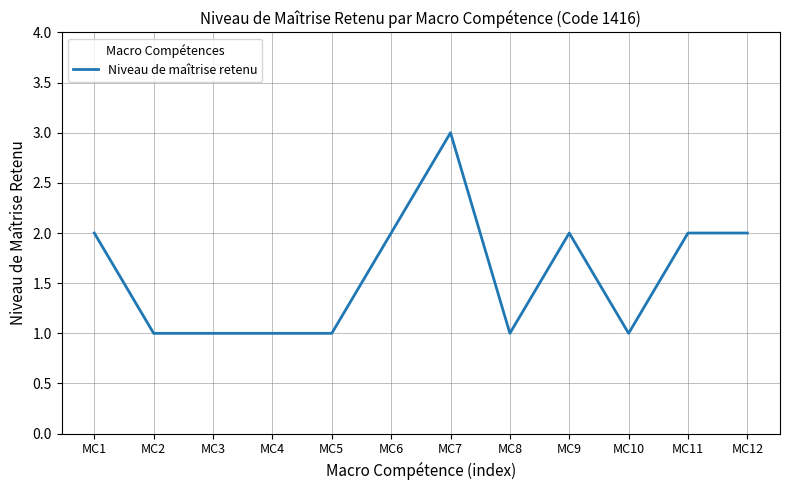

The chart shows a value of 1 at MC5. True or false?

True